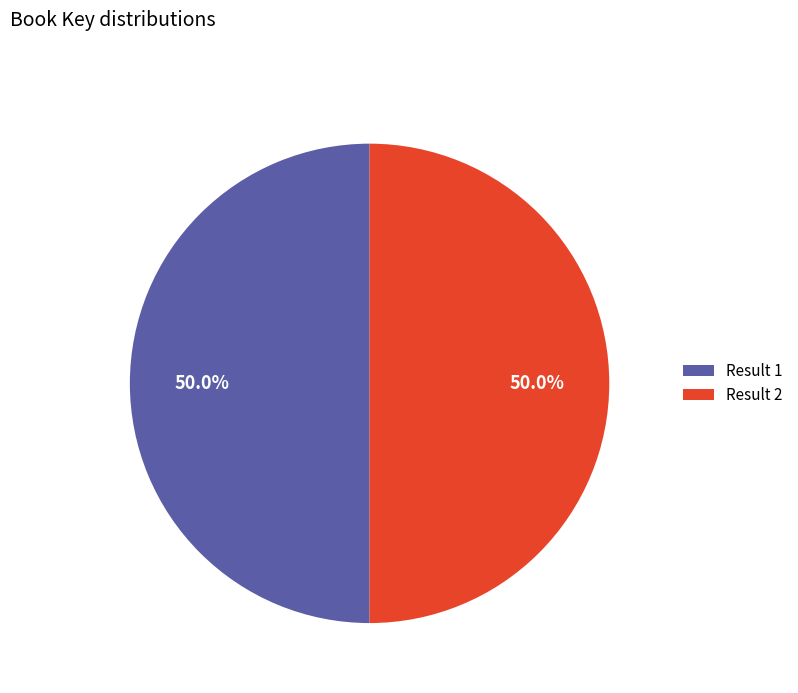

What is the ratio of the value at Result 1 to the value at Result 2?

1.0